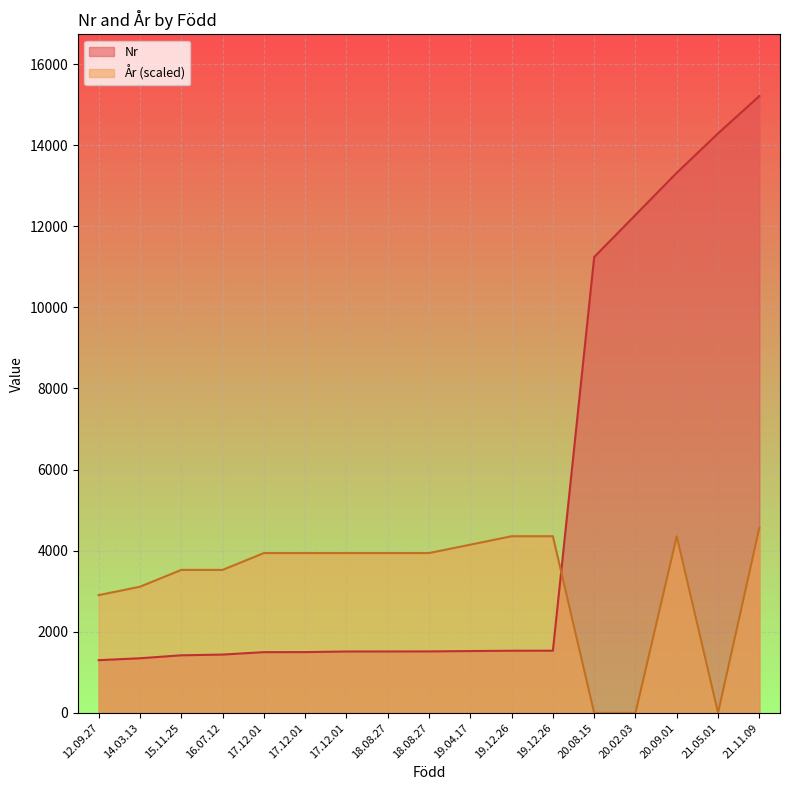

Is it true that Nr equals 1499.0 at 17.12.01?

True